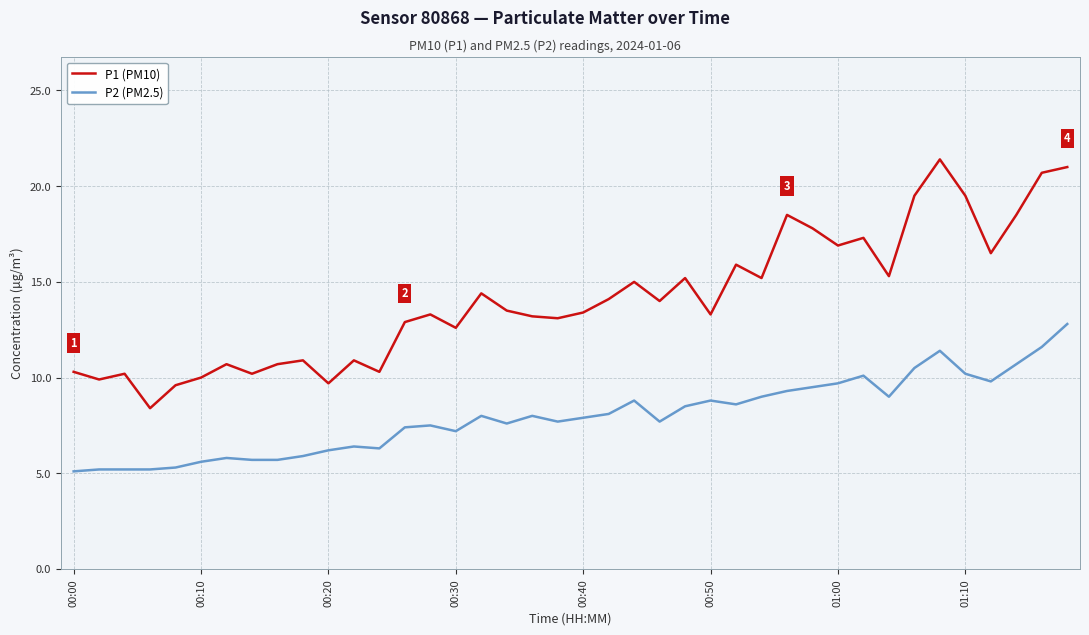

Which series has the largest total across all categories?

P1 (PM10)